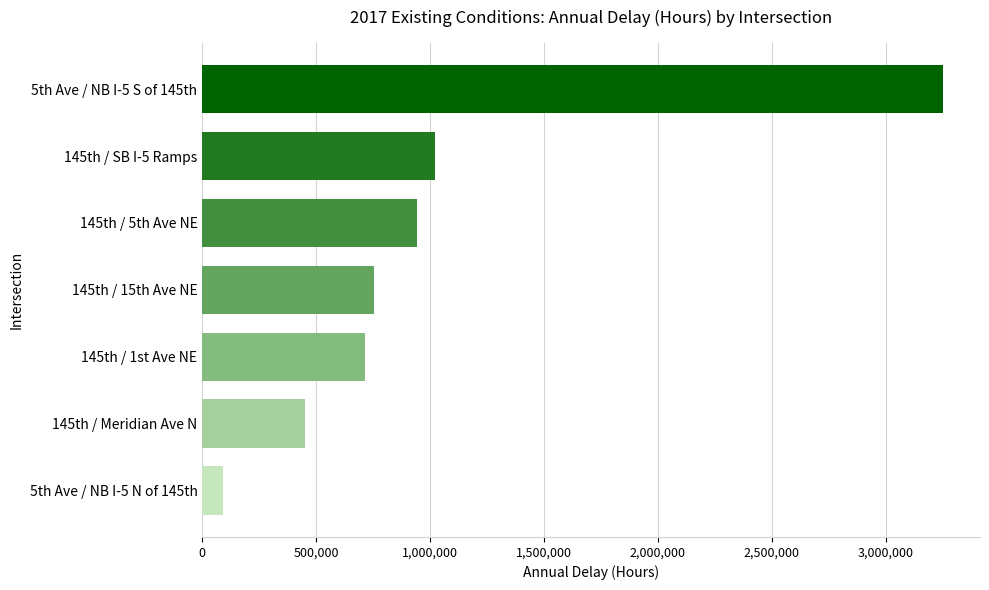

Read the value at 5th Ave / NB I-5 S of 145th.

3251400.0